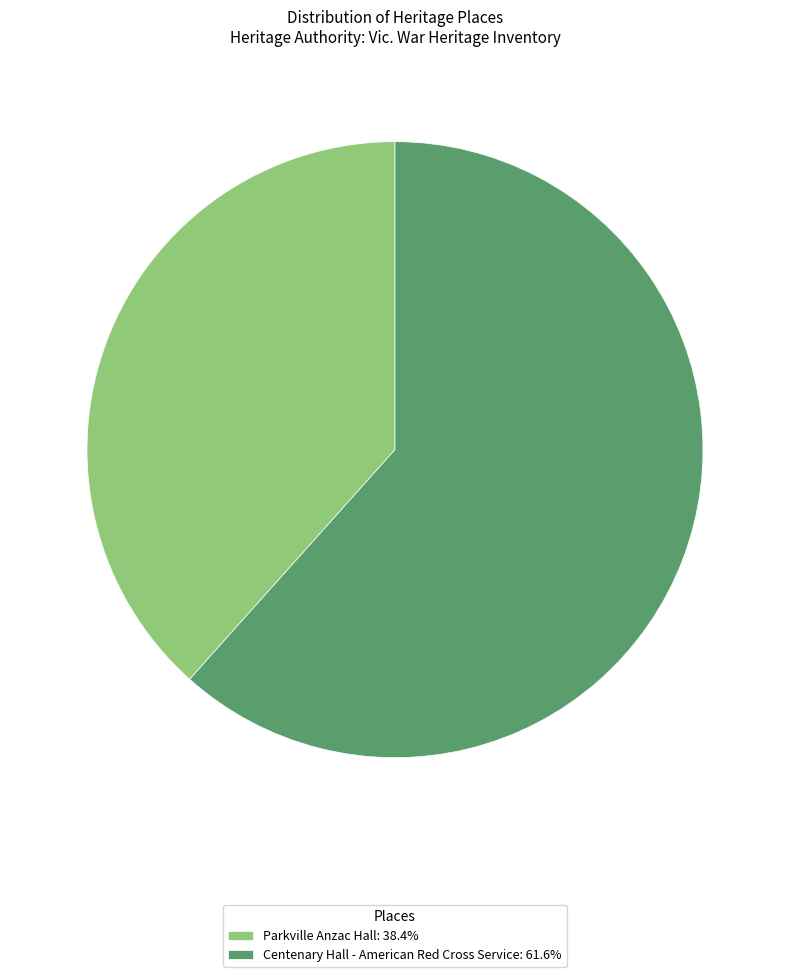

What is the ratio of the value at Centenary Hall - American Red Cross Service: 61.6% to the value at Parkville Anzac Hall: 38.4%?

1.6